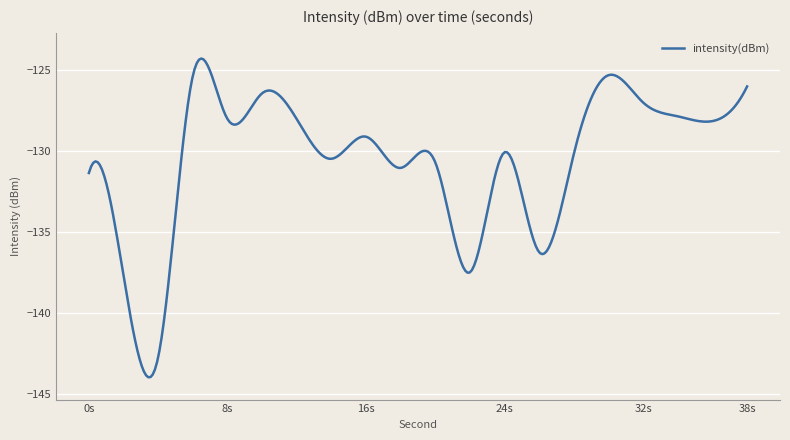

What is the difference between the maximum and minimum values?

19.7